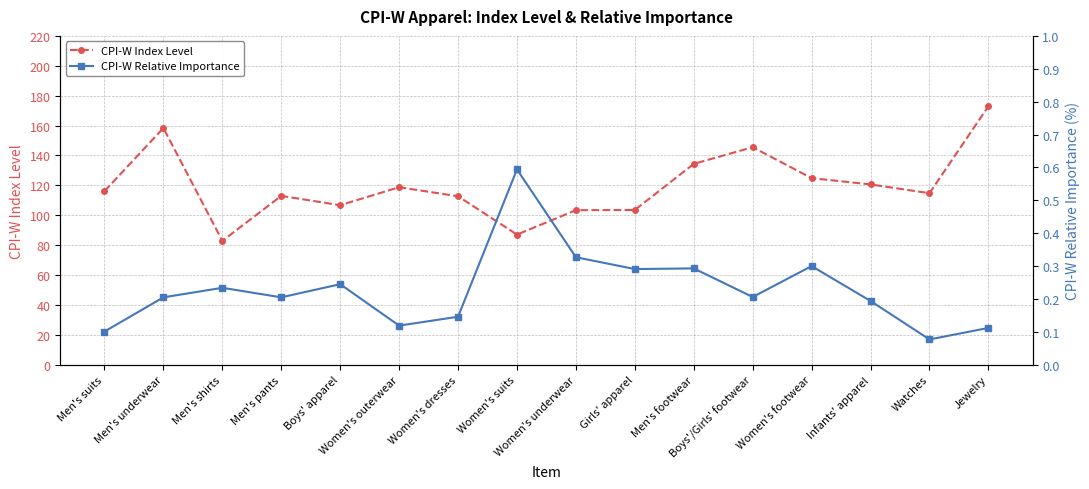

Where is CPI-W Index Level nearest to the value 127?

Women's footwear